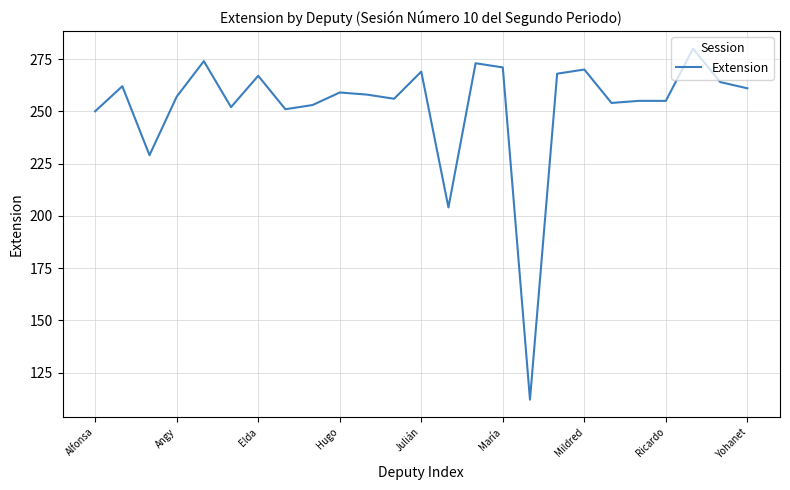

What is the difference between the maximum and minimum values?

168